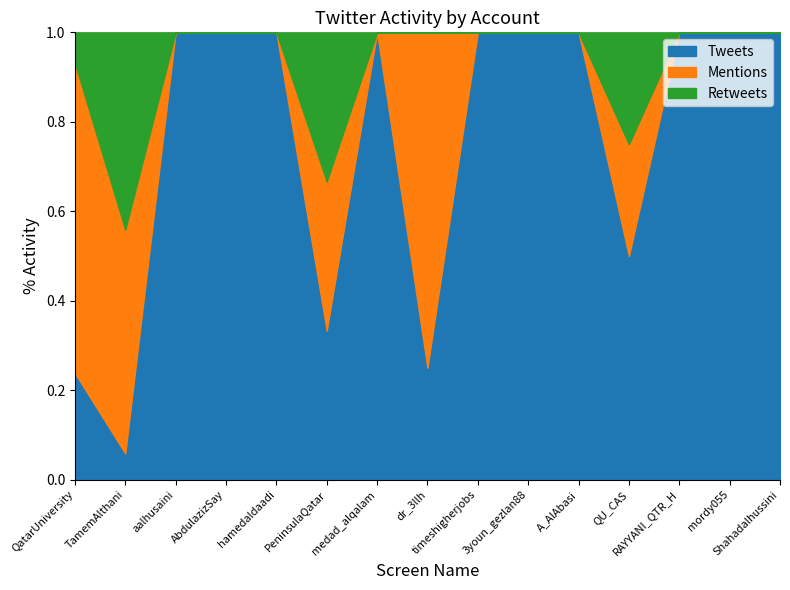

True or false: Mentions and Retweets intersect in this chart.

False